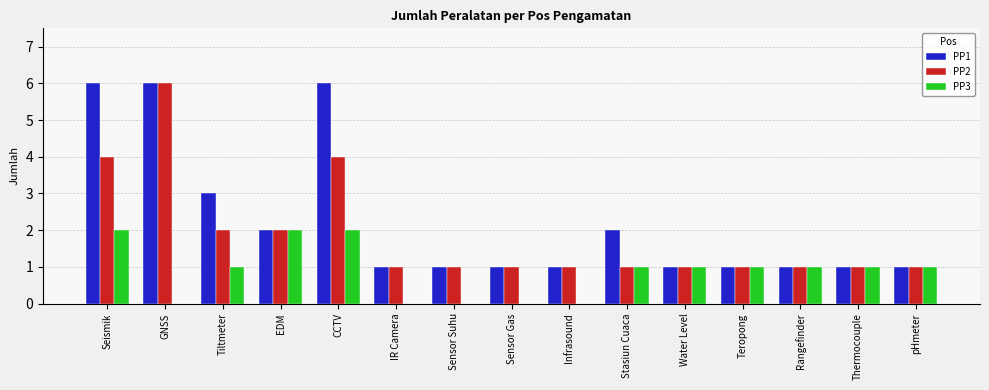

Is the value of PP1 at CCTV greater than the value of PP3 at Stasiun Cuaca?

Yes